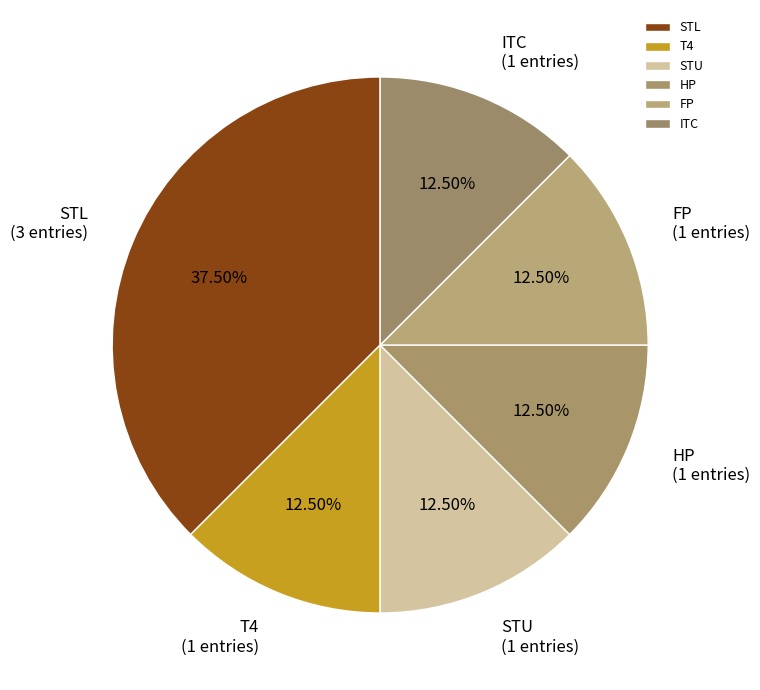

How much of the chart is everything except FP?

87.5%